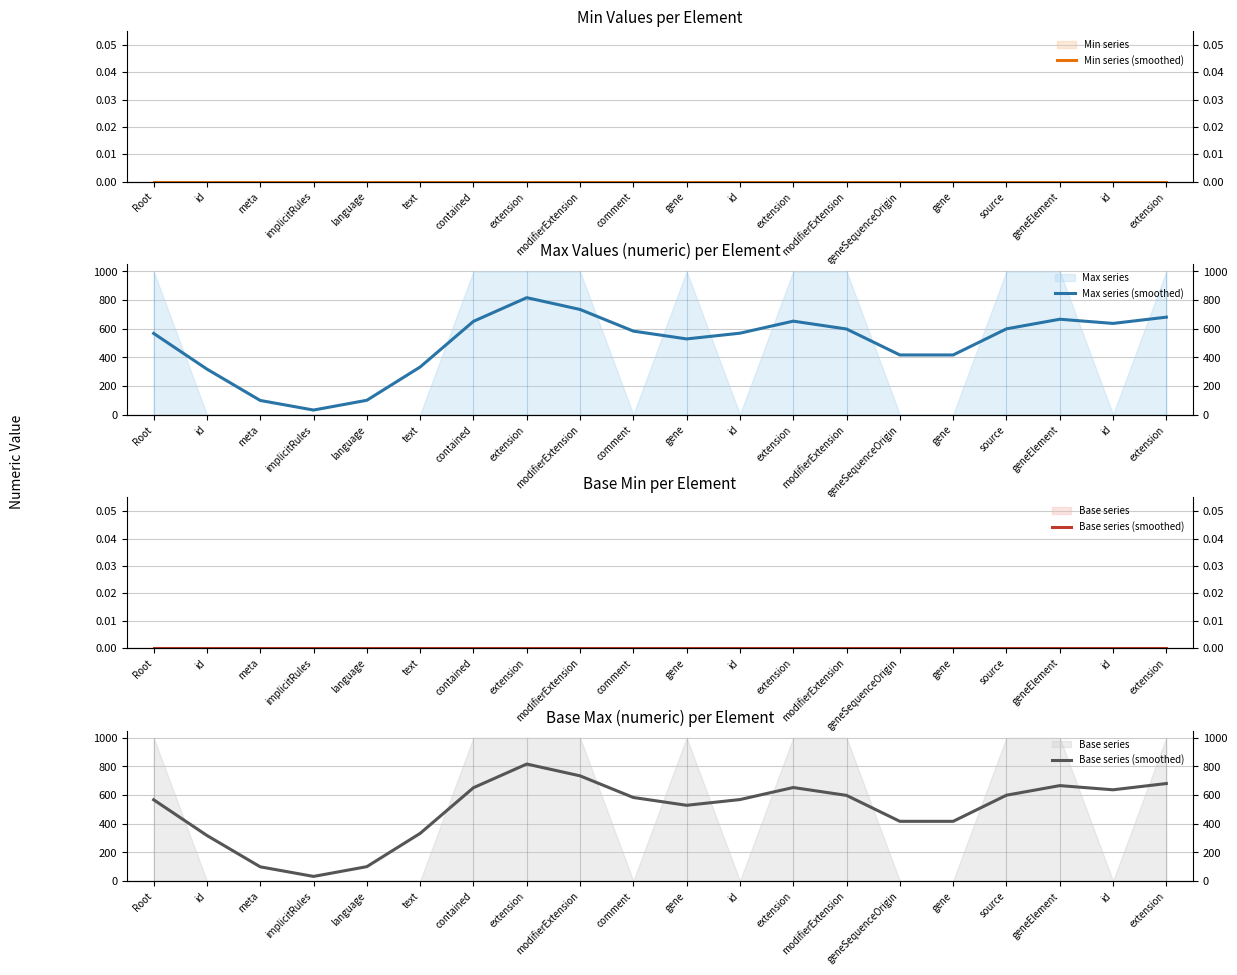

Rank the categories by Max series (smoothed) value from highest to lowest.

extension, modifierExtension, extension, geneElement, extension, contained, id, source, modifierExtension, comment, id, Root, gene, gene, geneSequenceOrigin, text, id, language, meta, implicitRules